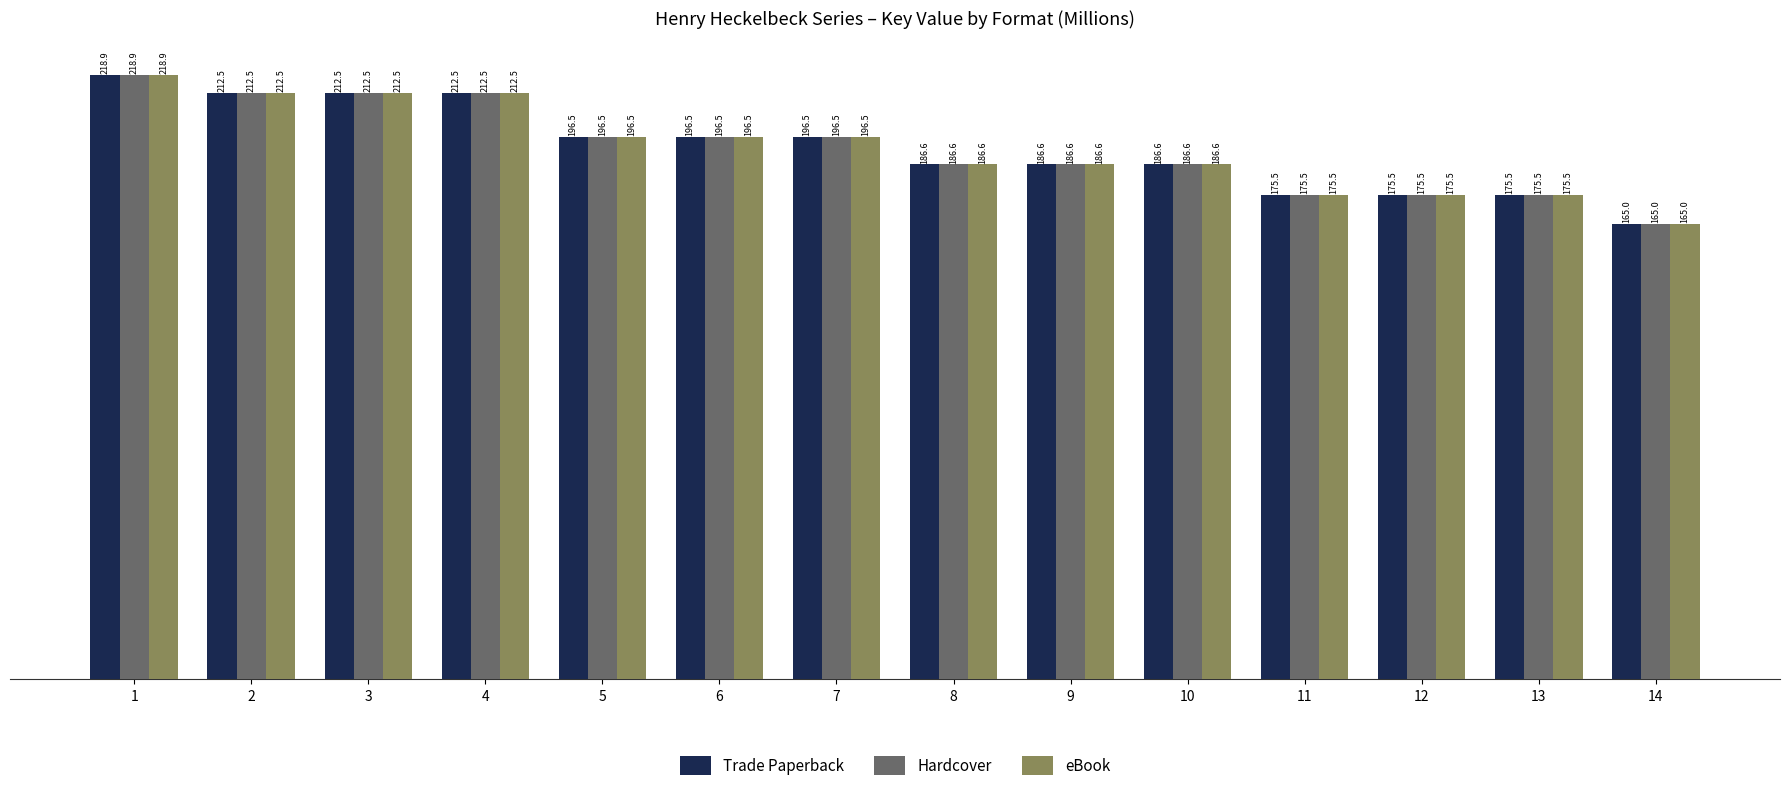

What is the maximum value shown in the chart?

218.9